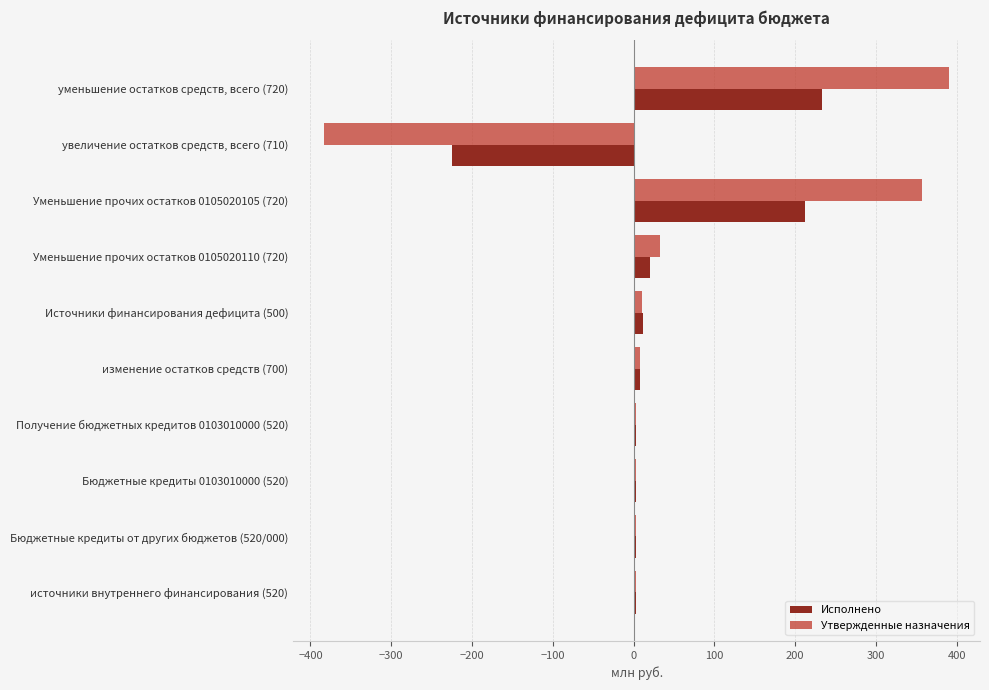

Which series has the widest spread of values?

Утвержденные назначения